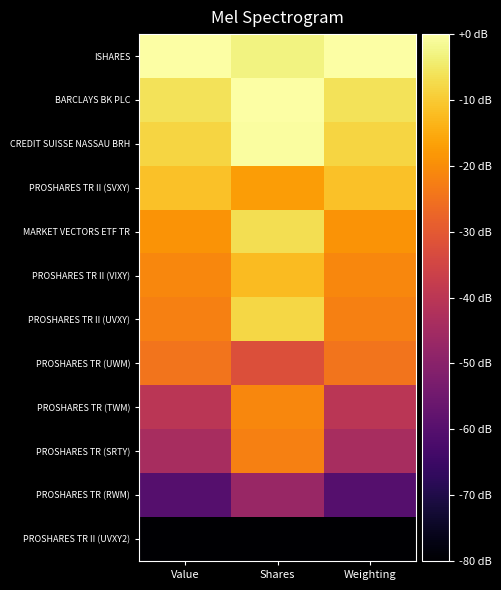

At Weighting, list the series in order from smallest to largest.

PROSHARES TR II (UVXY2), PROSHARES TR (RWM), PROSHARES TR (SRTY), PROSHARES TR (TWM), PROSHARES TR (UWM), PROSHARES TR II (UVXY), PROSHARES TR II (VIXY), MARKET VECTORS ETF TR, PROSHARES TR II (SVXY), CREDIT SUISSE NASSAU BRH, BARCLAYS BK PLC, ISHARES